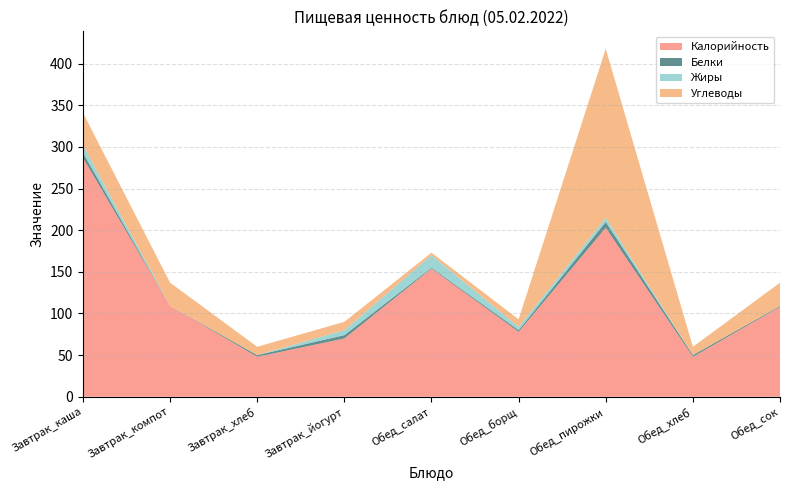

Reading left to right, list all the values displayed in this chart.

Калорийность: 287	109	48	70	154	78	203	48	108
Белки: 6	0	2	4	1	2	7	2	1
Жиры: 9	0	0	6	15	4	5	0	0
Углеводы: 39	28	10	10	3	9	203	10	28